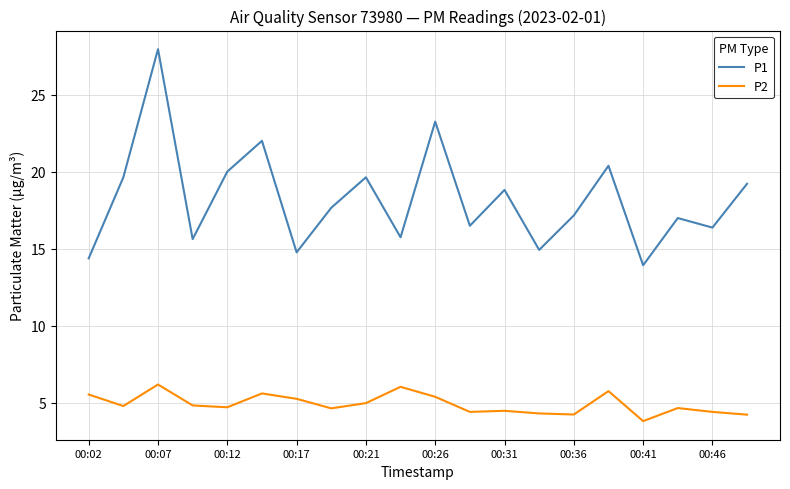

Which series has the largest range (max minus min)?

P1